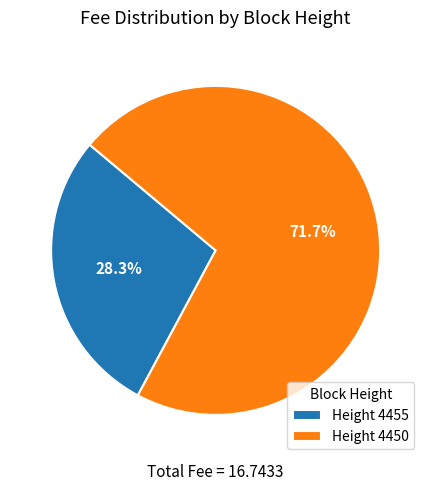

How many segments does this pie chart have?

2